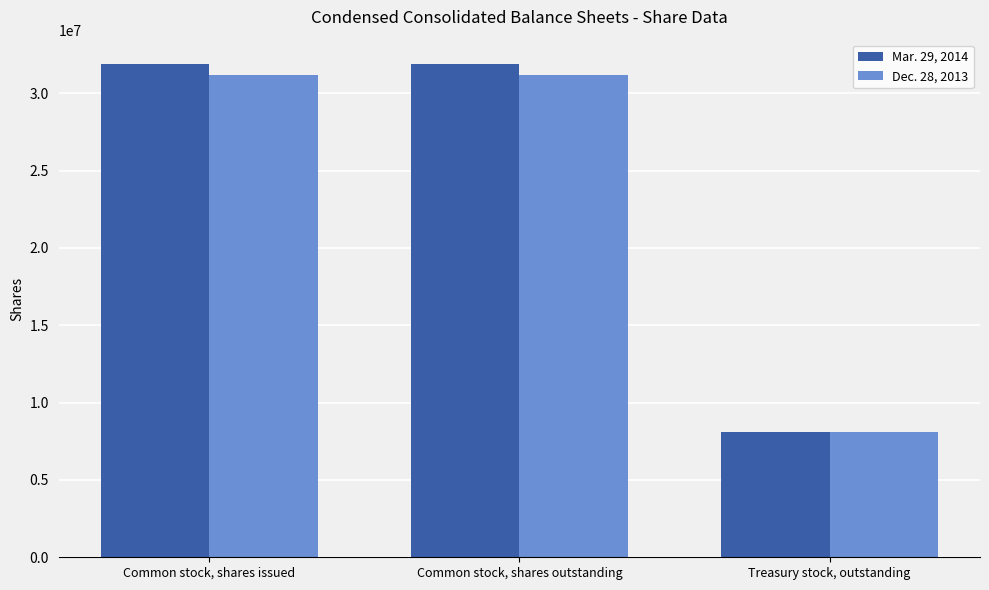

What is the sum of all Mar. 29, 2014 values?

71859416